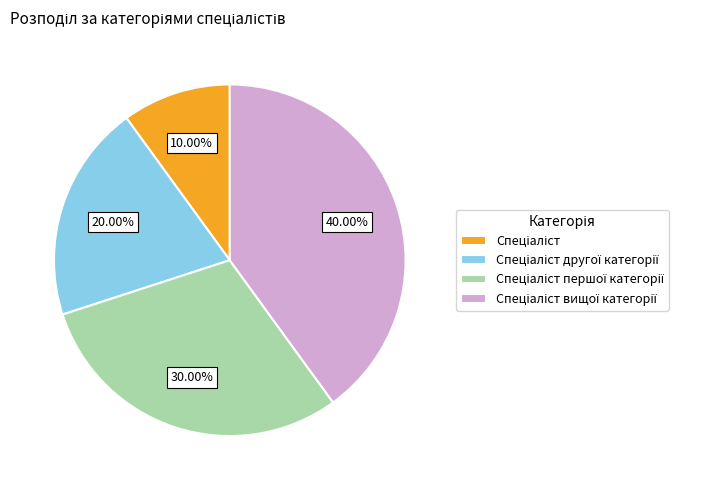

Does any single category account for the majority?

No